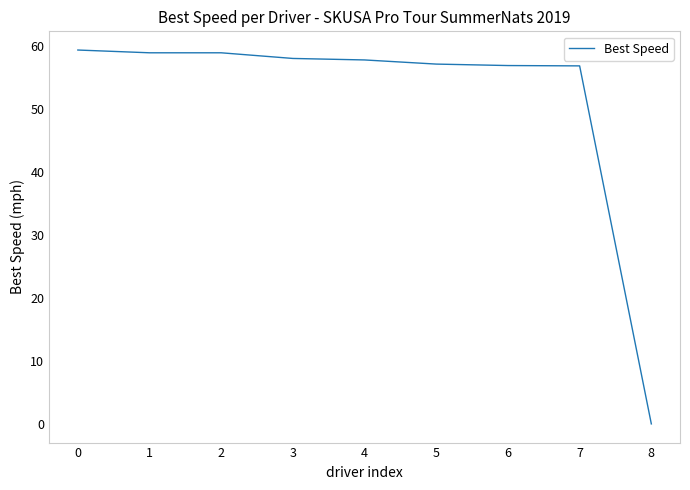

Which category has the lowest value across all series?

8